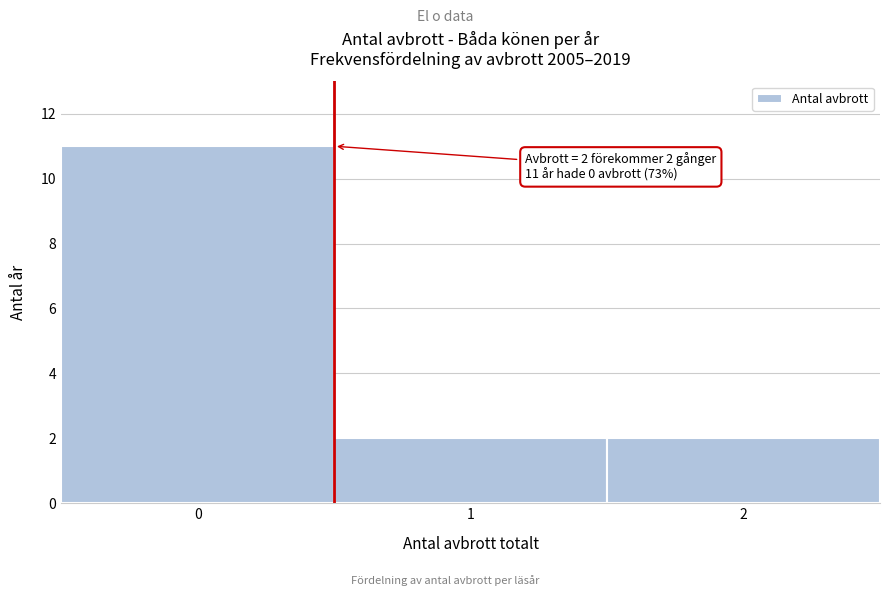

Which range on the x-axis has the tallest bar?

-0.5 to 0.5